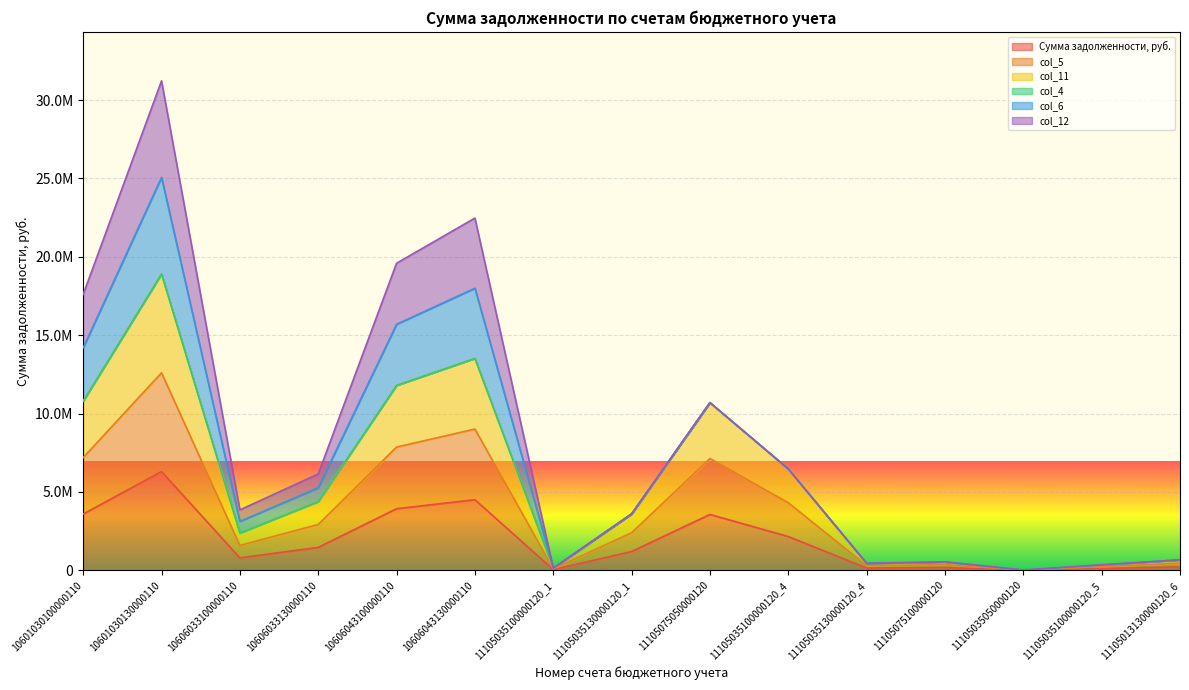

True or false: col_5 has more than 0 interior local peaks.

True